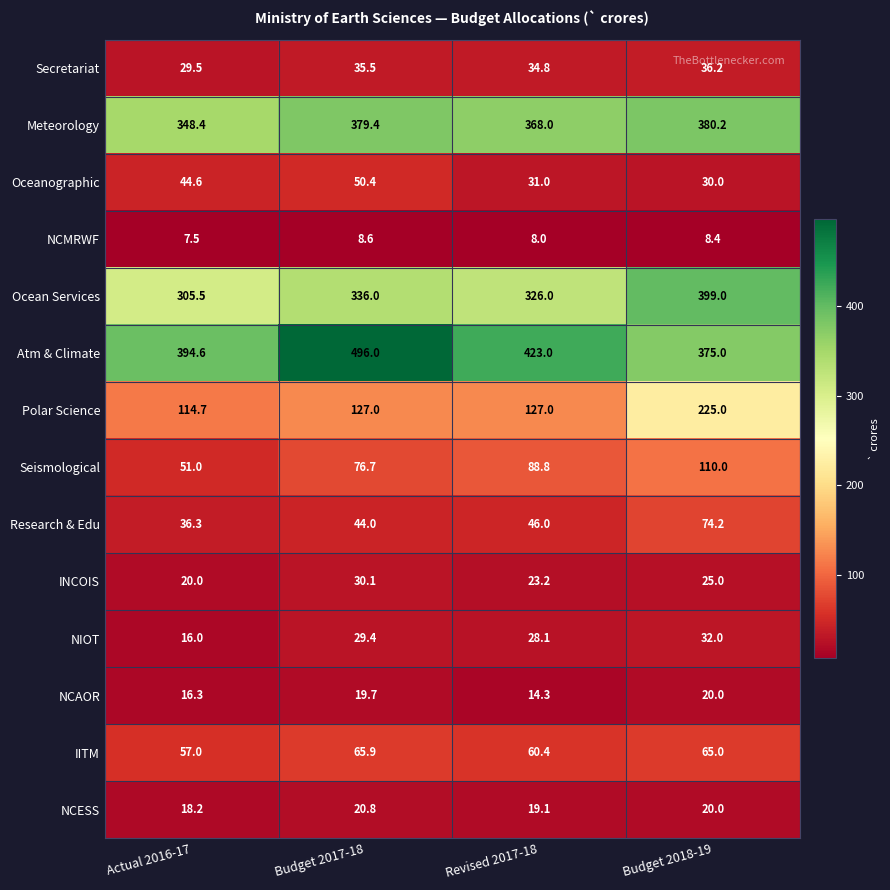

True or false: Seismological has a value of 51.0 at Actual 2016-17.

True